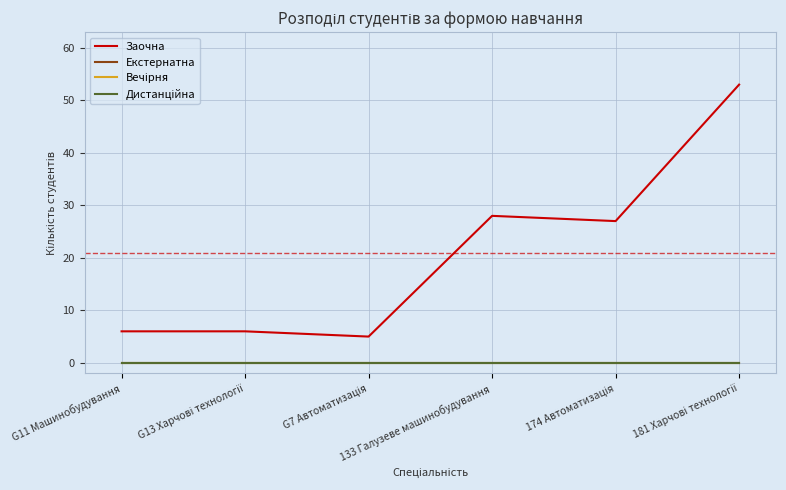

True or false: Заочна has more than 0 interior local peaks.

True